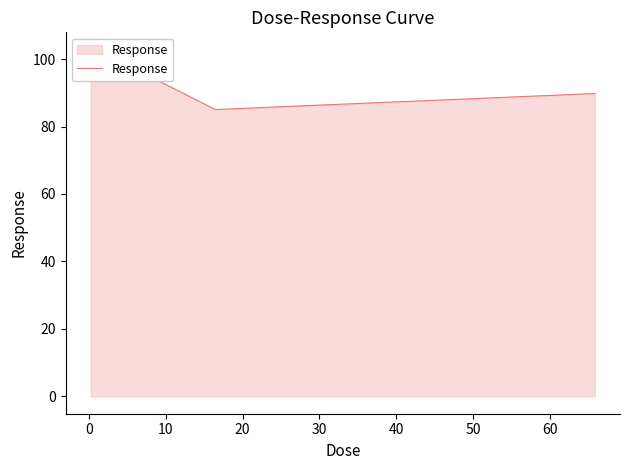

True or false: the data shows 152.2 at 30.

False